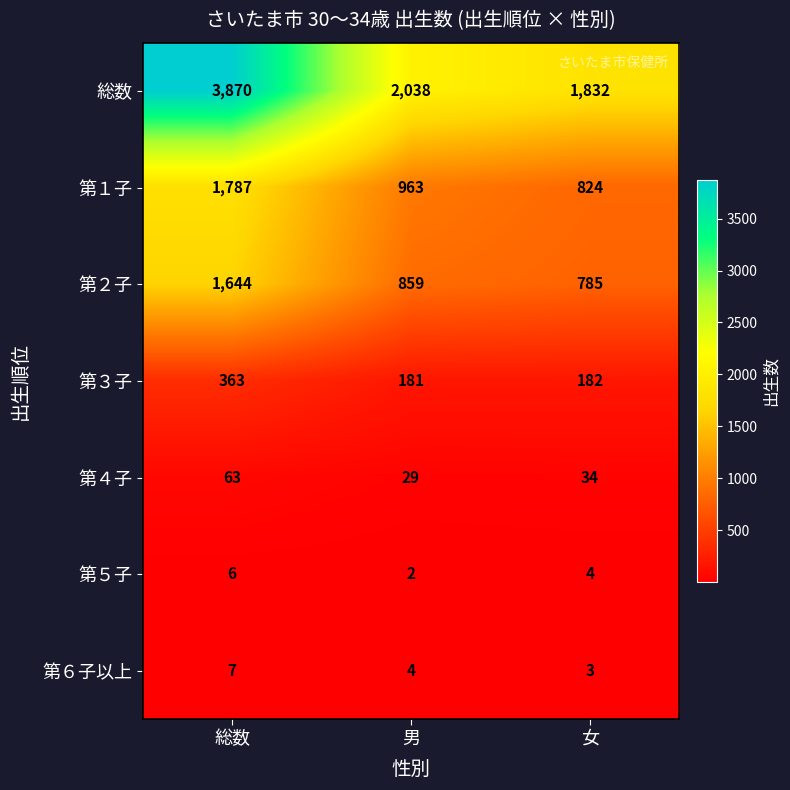

What is the spread (max minus min) of values at 総数?

3864